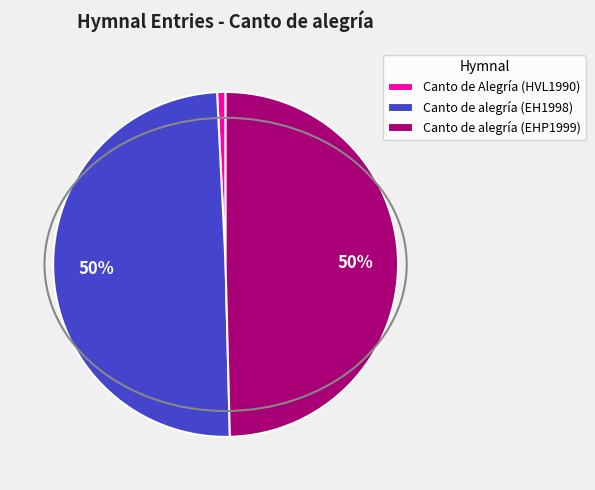

What is the ratio of the value at Canto de alegría (EHP1999) to the value at Canto de alegría (EH1998)?

1.0